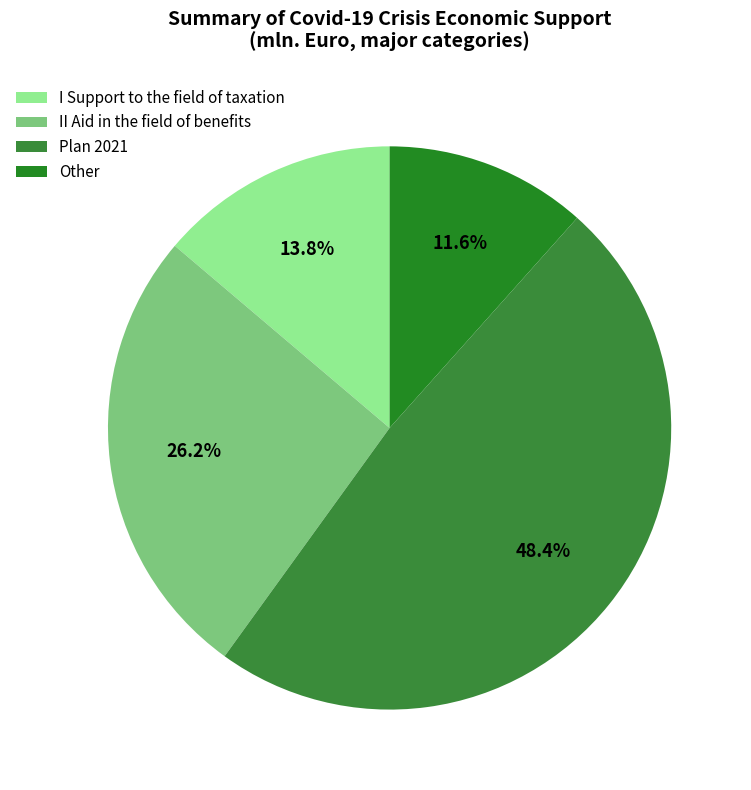

Count the number of slices in the pie.

4